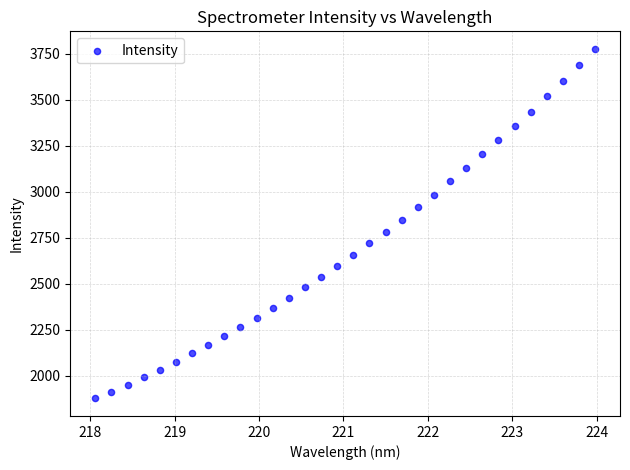

What is the range of Y values (max minus min)?

1898.2